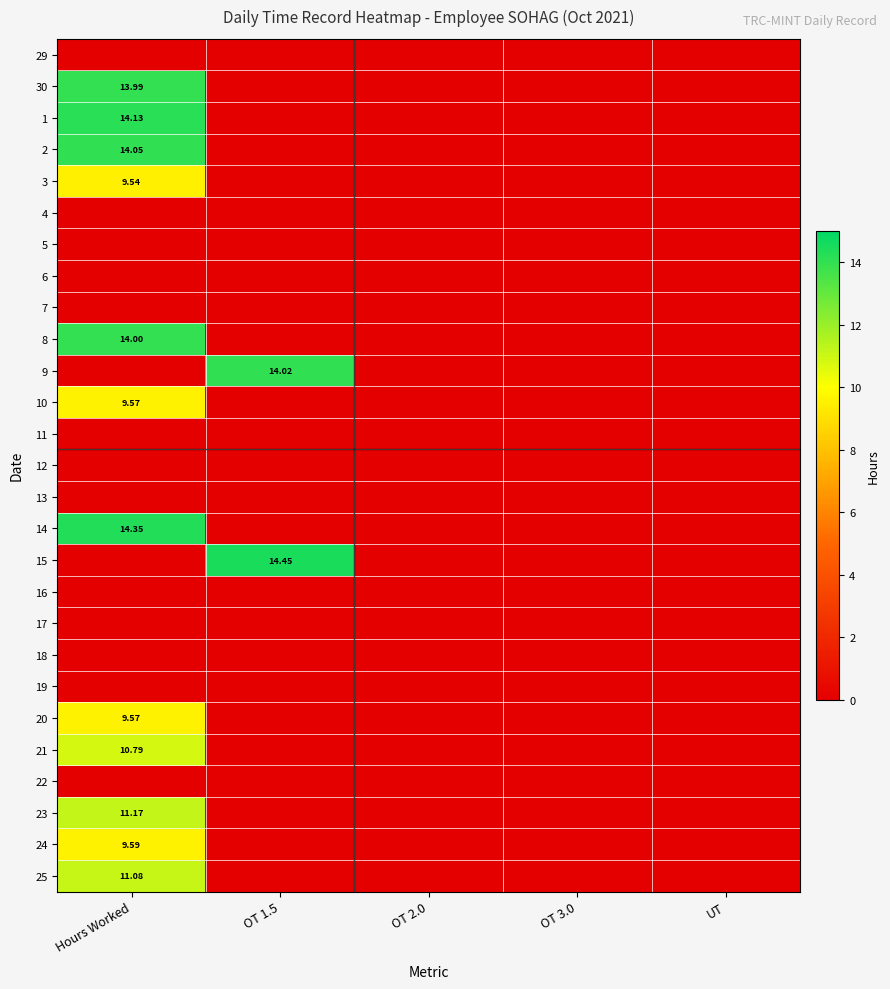

Rank the series at OT 2.0 from highest to lowest value.

29, 30, 1, 2, 3, 4, 5, 6, 7, 8, 9, 10, 11, 12, 13, 14, 15, 16, 17, 18, 19, 20, 21, 22, 23, 24, 25